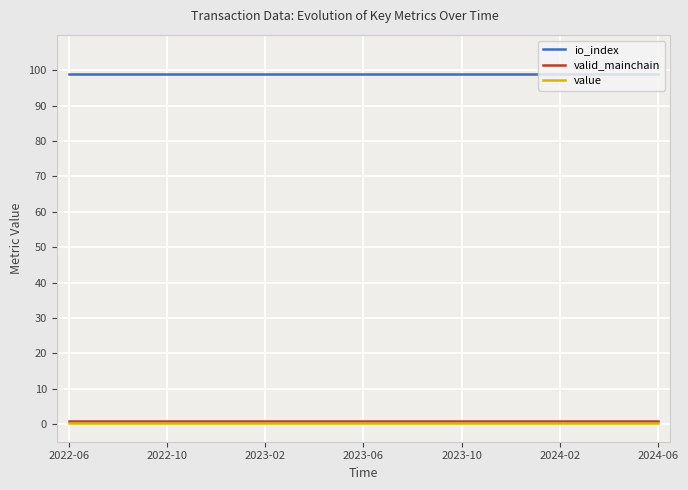

How many lines are shown in the chart?

3